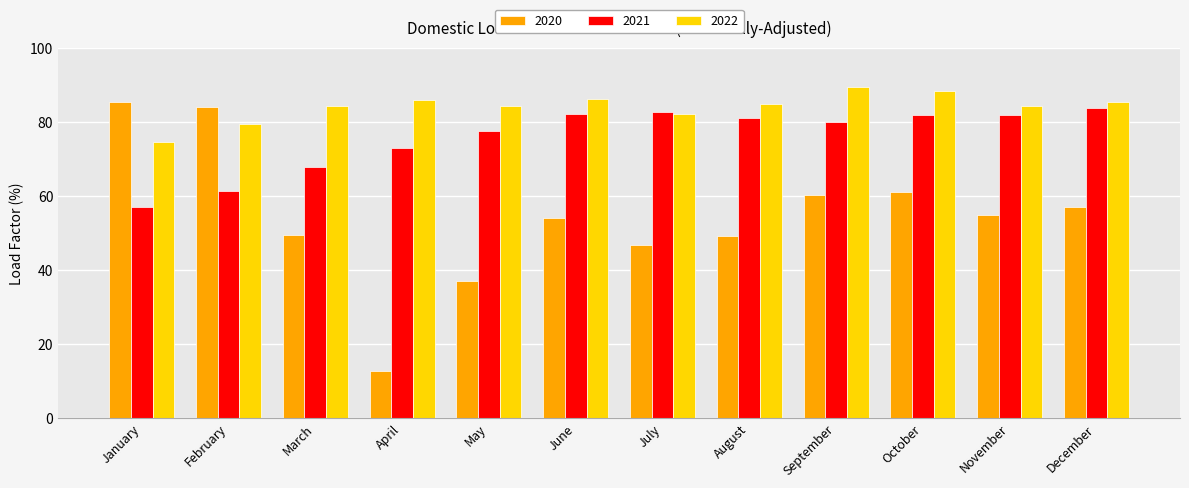

At how many categories does at least one series exceed 43?

12